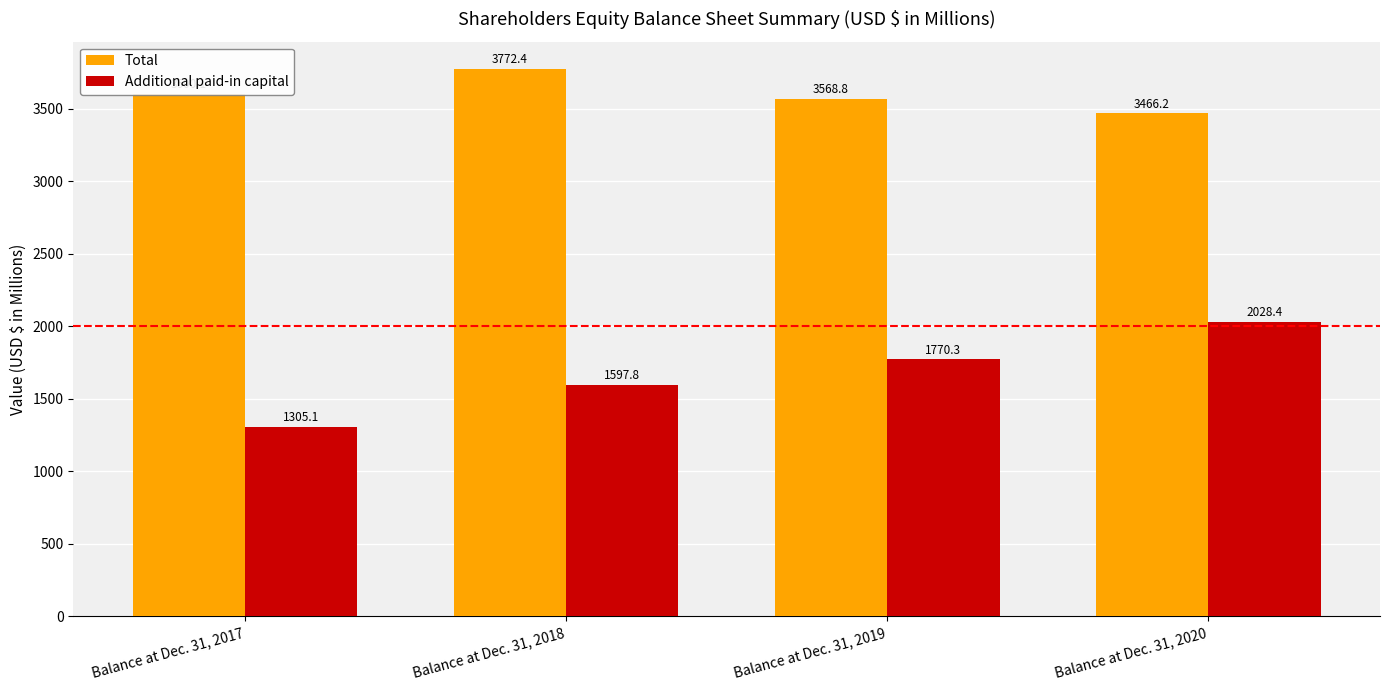

Between Balance at Dec. 31, 2018 and Balance at Dec. 31, 2019, which series saw the biggest shift?

Total